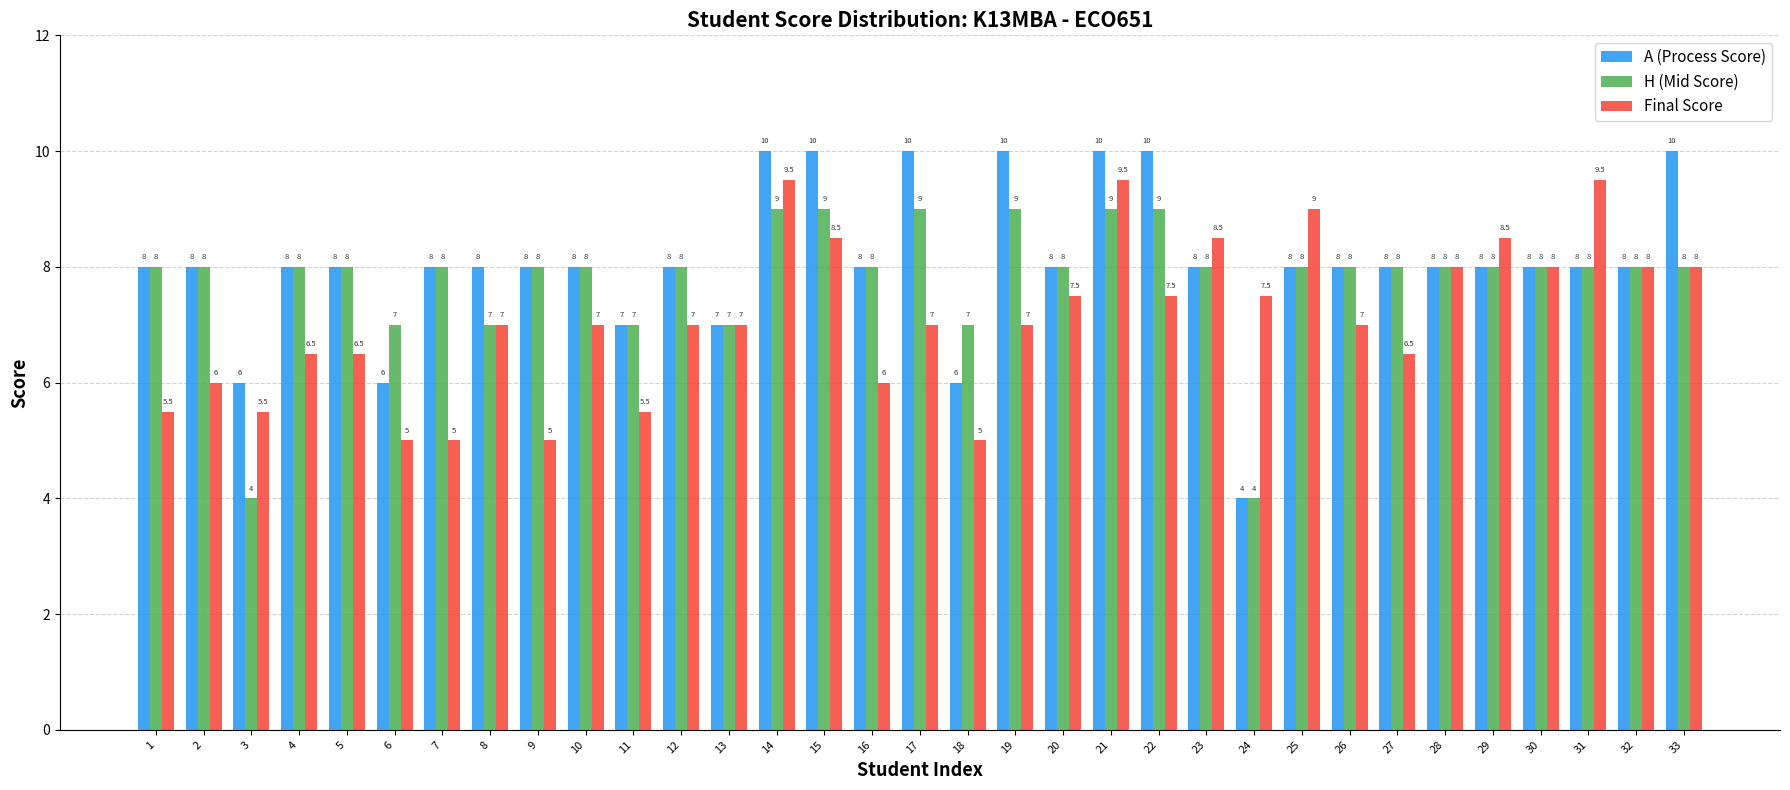

Is it true that H (Mid Score) equals 8.0 at 7?

True